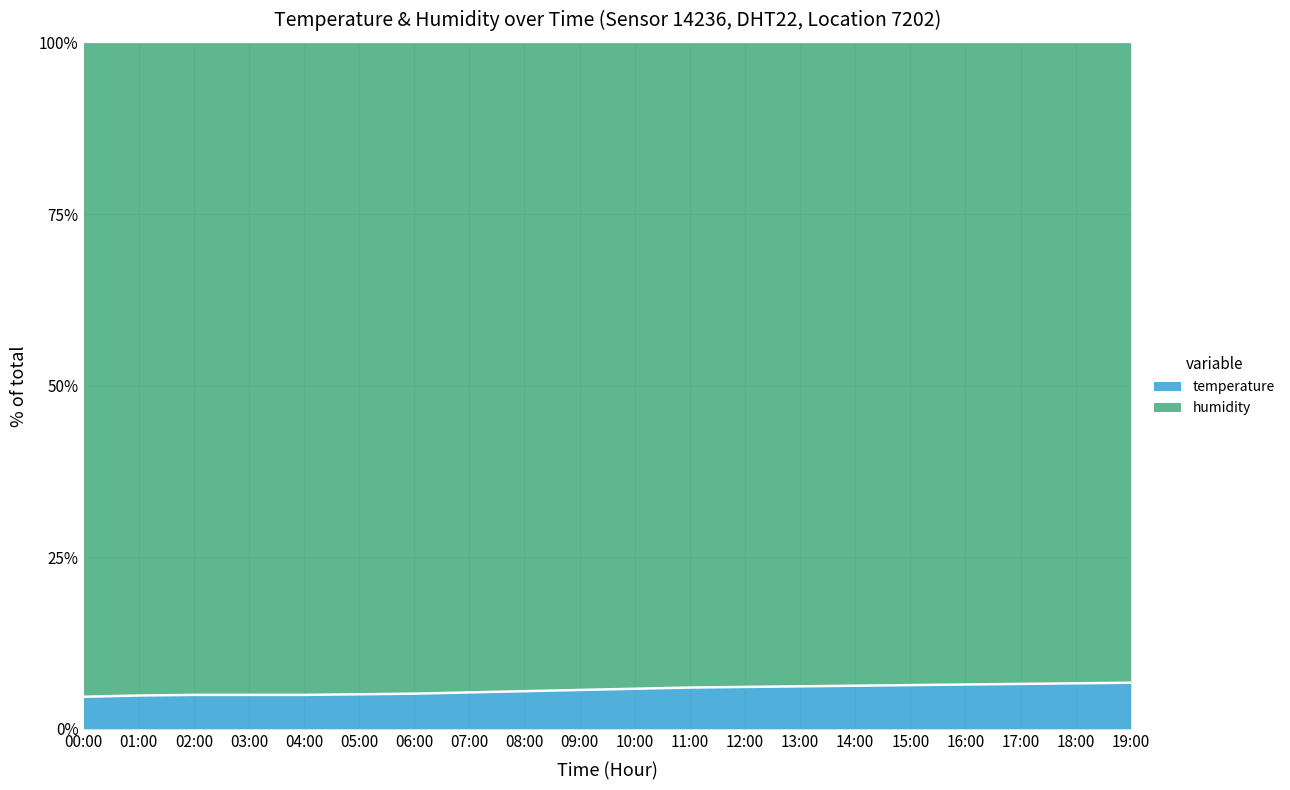

At which label does the data first exceed 5?

05:00